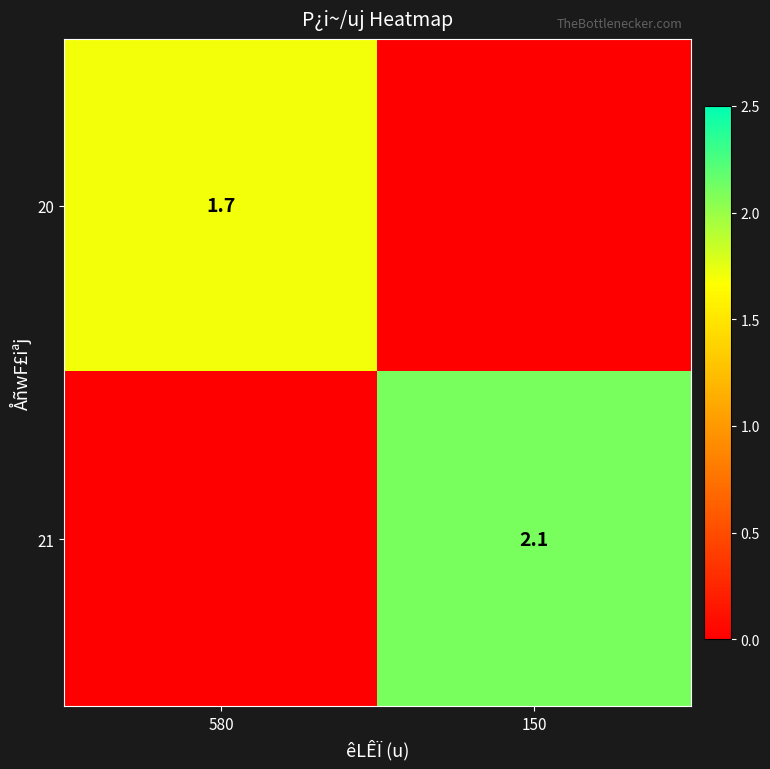

The value of 21 at 150 is 2.7. True or false?

False